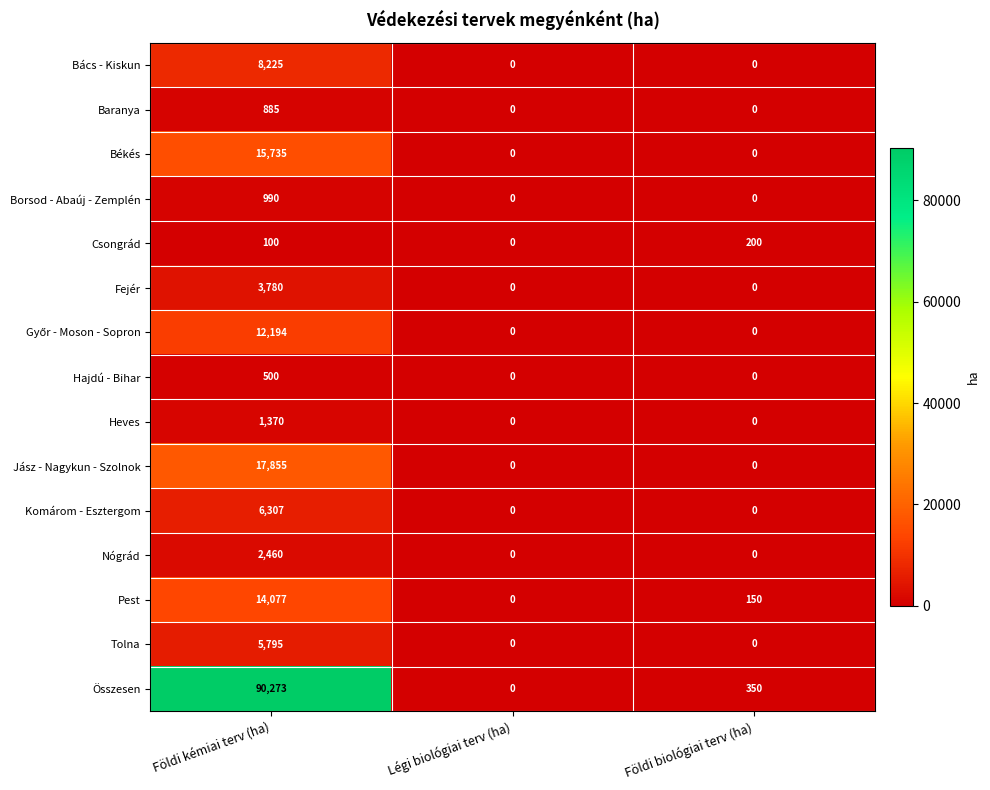

Read the Komárom - Esztergom value at Földi kémiai terv (ha), to the nearest 100.

6300